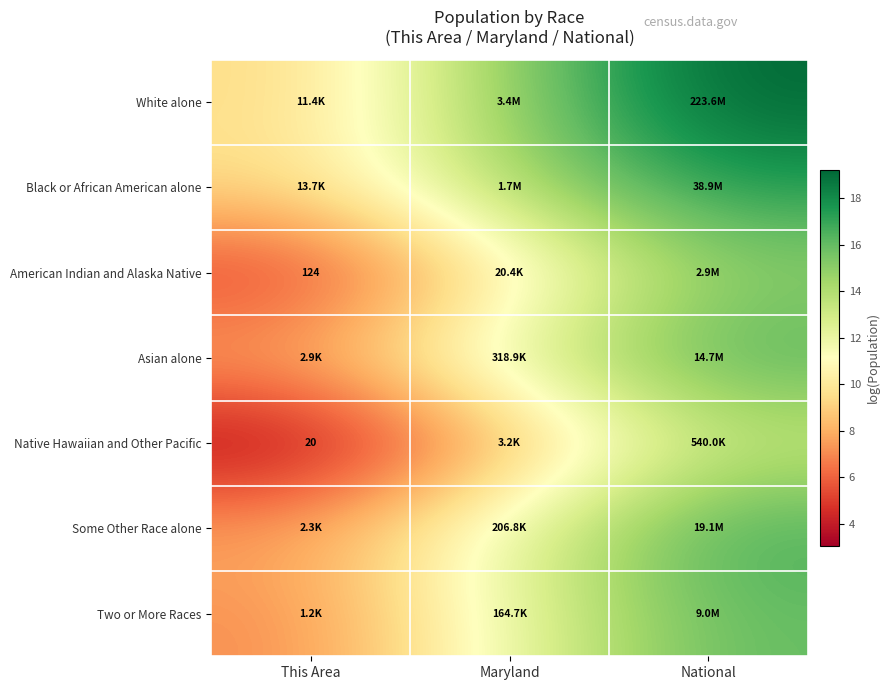

At Maryland, list the series in order from largest to smallest.

White alone, Black or African American alone, Asian alone, Some Other Race alone, Two or More Races, American Indian and Alaska Native, Native Hawaiian and Other Pacific